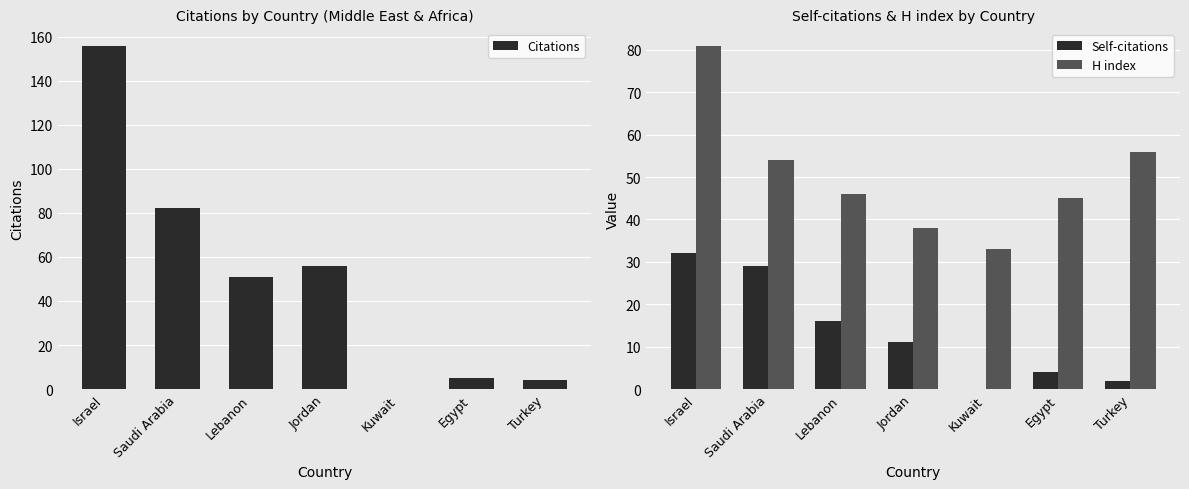

Is the value of Self-citations at Turkey greater than the value of H index at Lebanon?

No